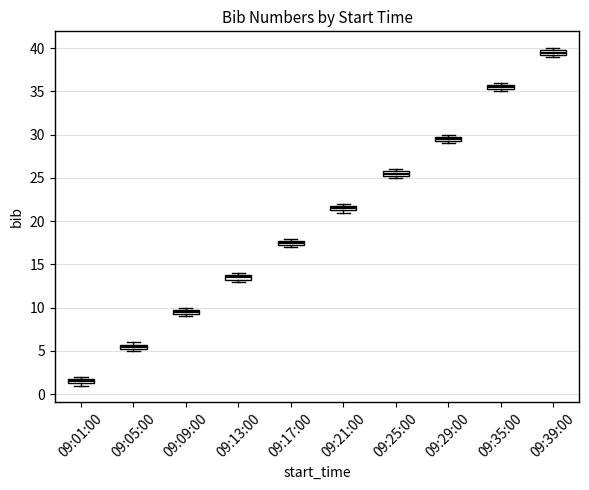

Which box's median line is the highest?

09:39:00